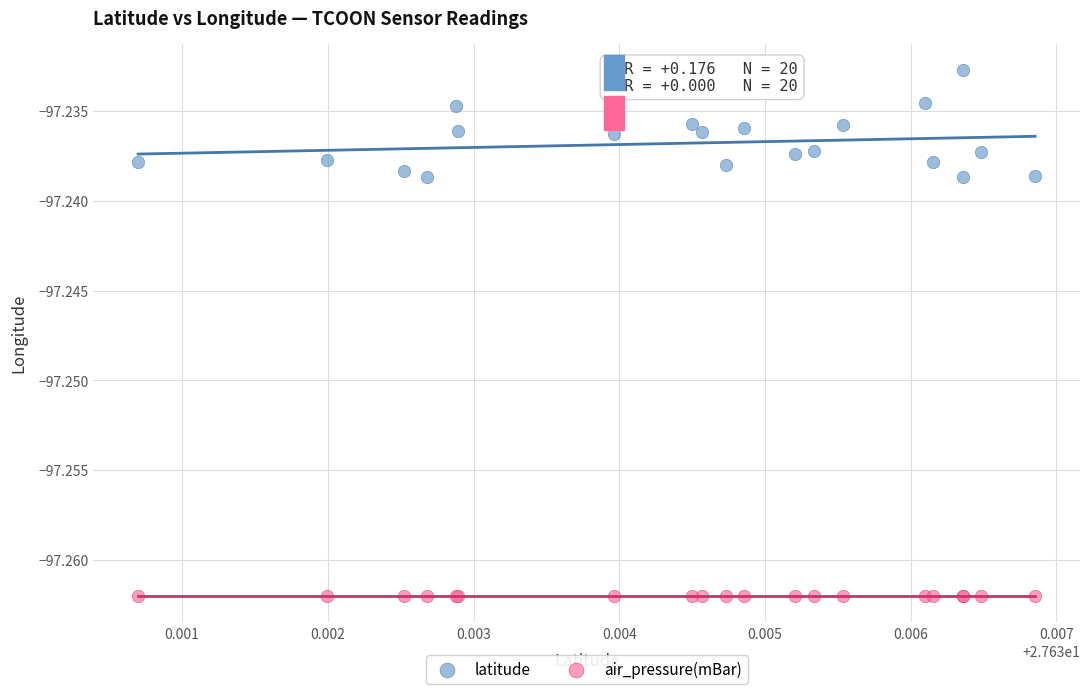

Which series contains the highest Y value?

latitude